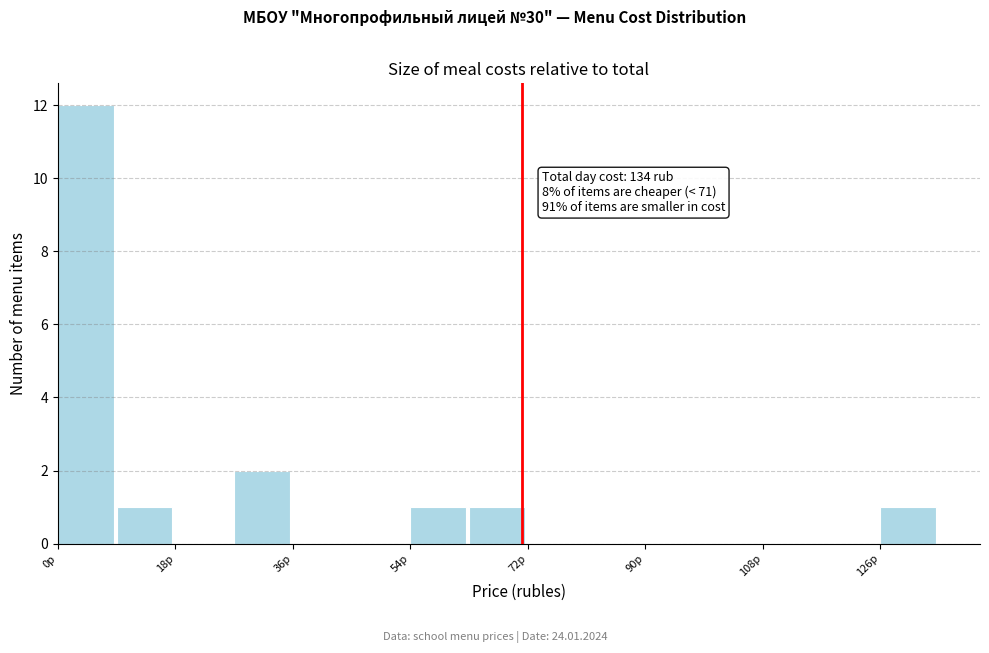

Over which range of the x-axis is the bar tallest?

0 to 8